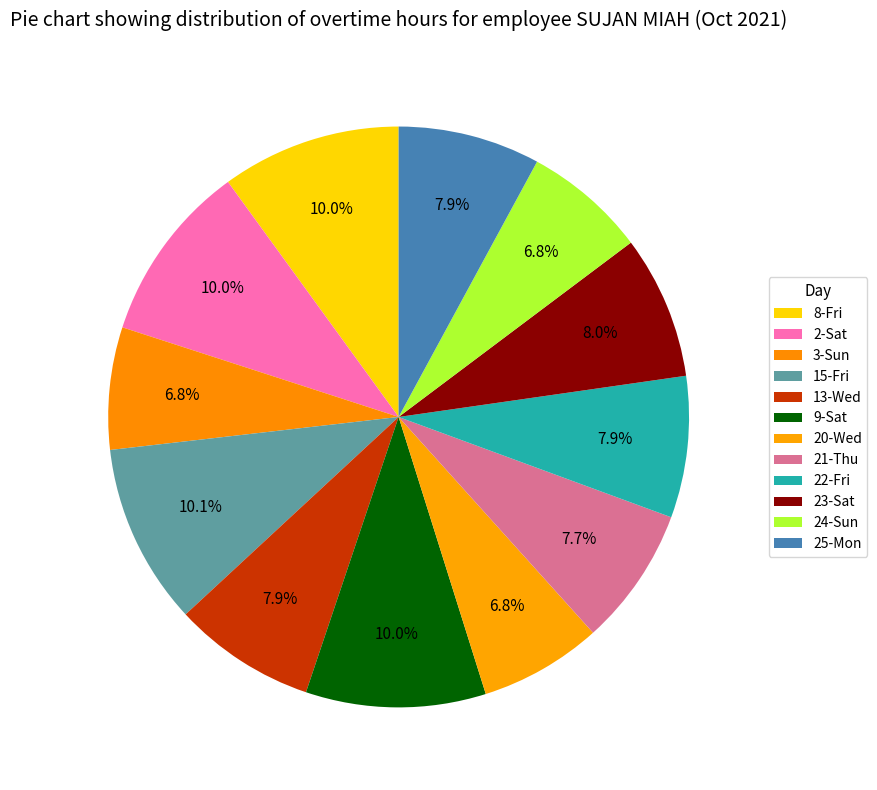

Count the number of slices in the pie.

12